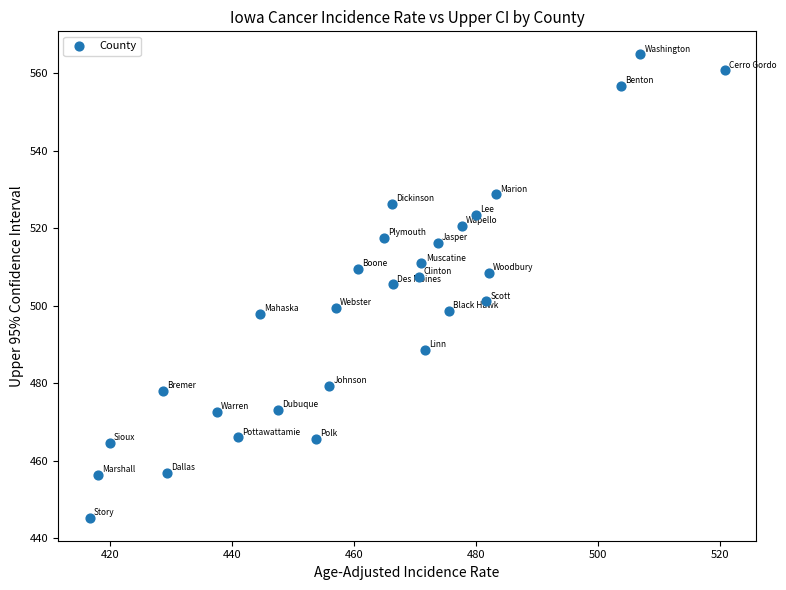

What is the range of Y values (max minus min)?

119.5